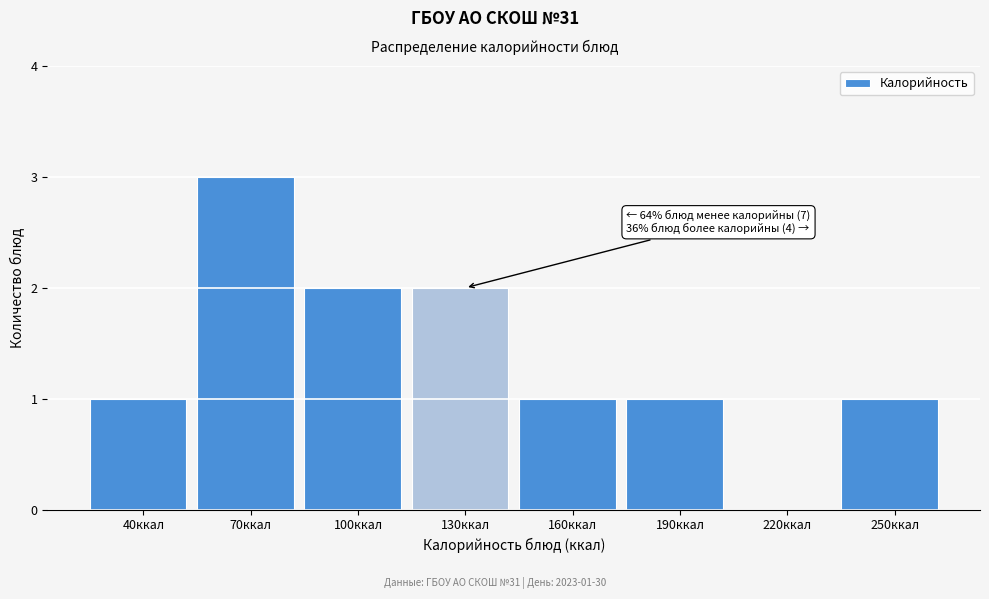

Reading right to left, list all the values displayed in this chart.

250ккал=1	220ккал=0	190ккал=1	160ккал=1	130ккал=2	100ккал=2	70ккал=3	40ккал=1